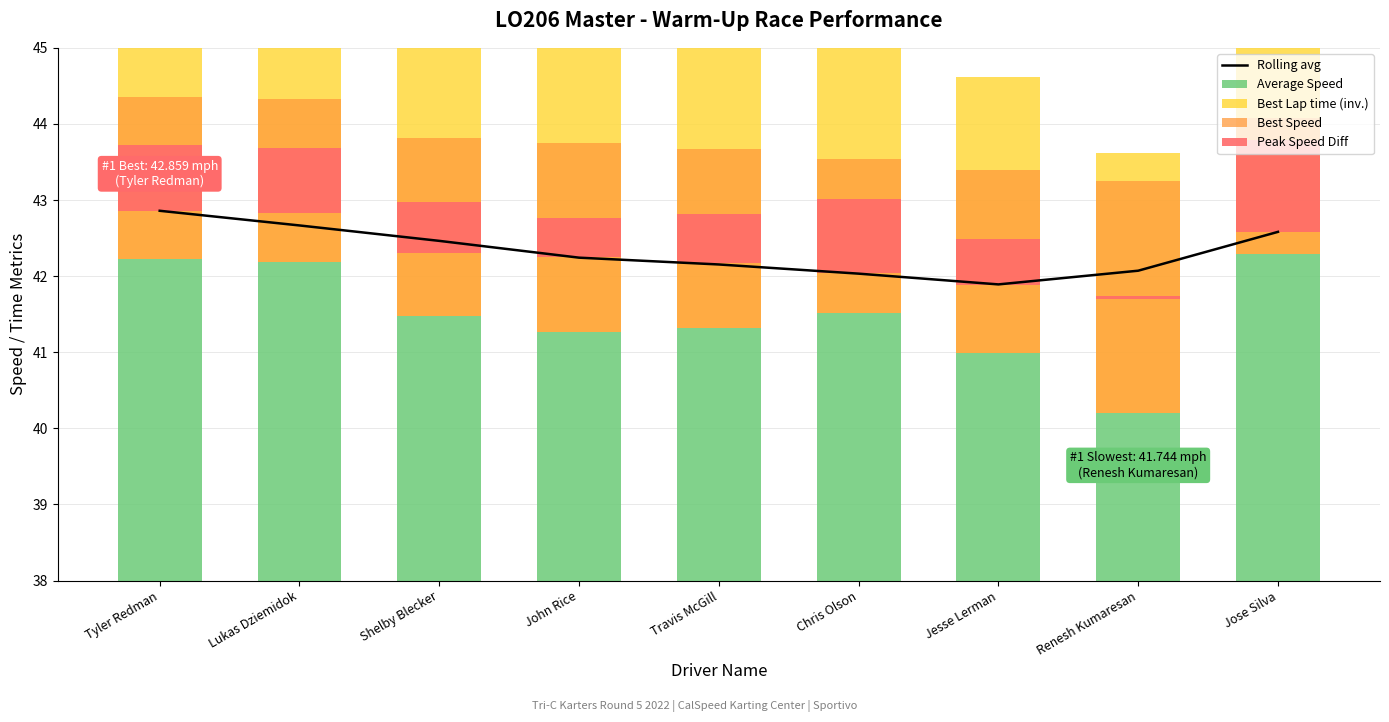

What is the sum of the Best Speed values at Lukas Dziemidok and Chris Olson?

4.2